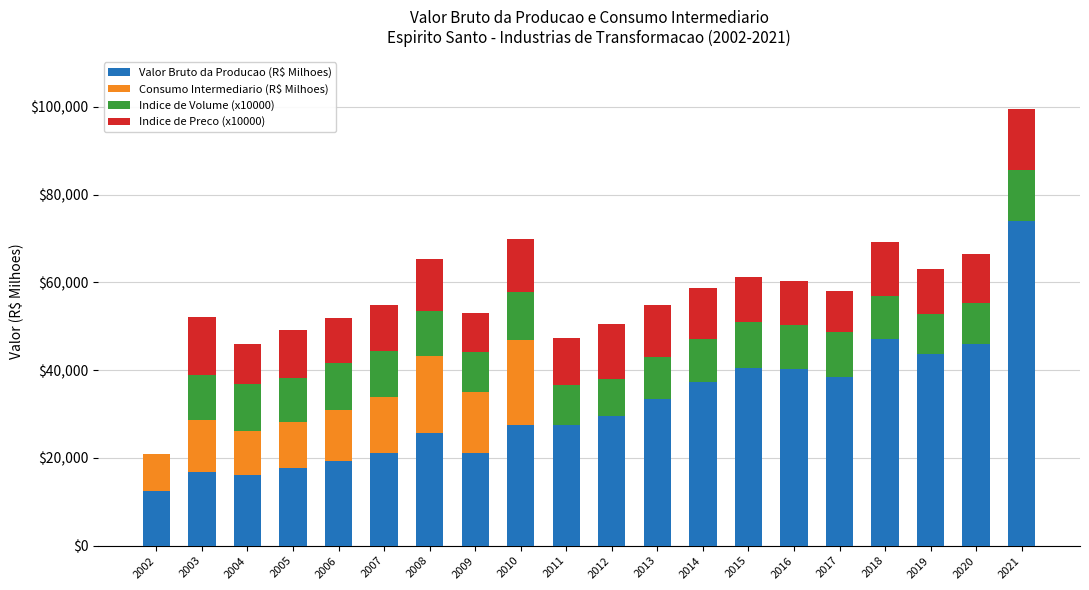

Count the number of categories in the chart.

20